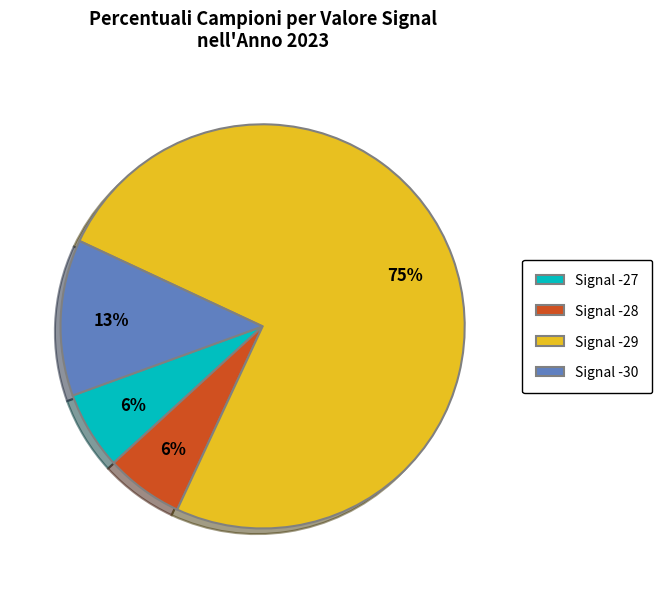

Between Signal -29 and Signal -28, which is larger?

Signal -29